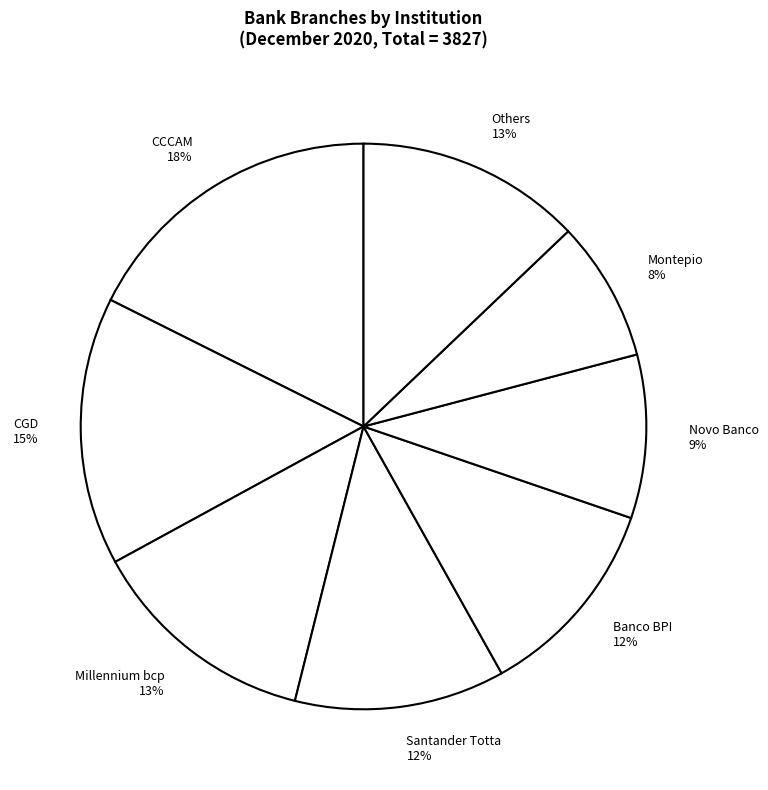

Which slice is the smallest?

Montepio